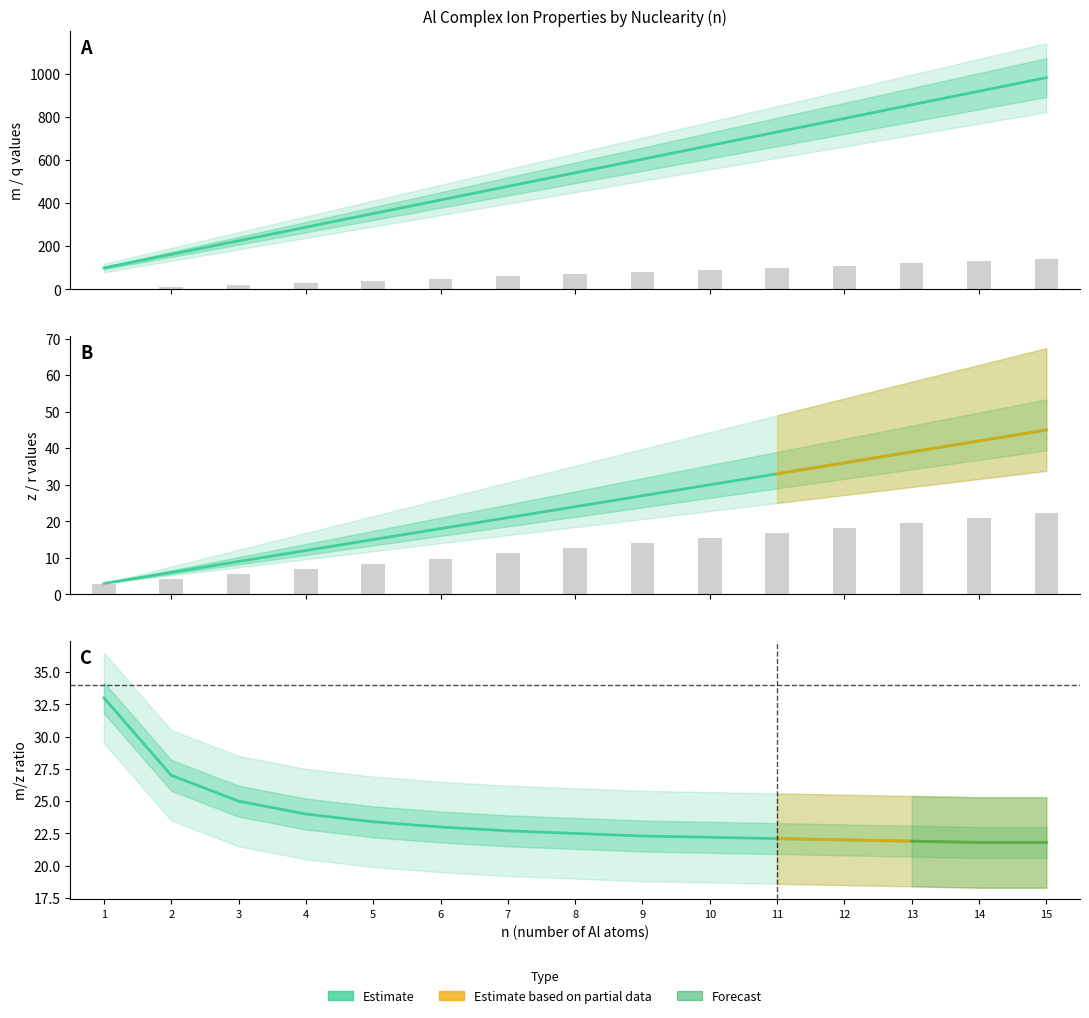

What is the value of the q bar at the 1st from the left?

3.0